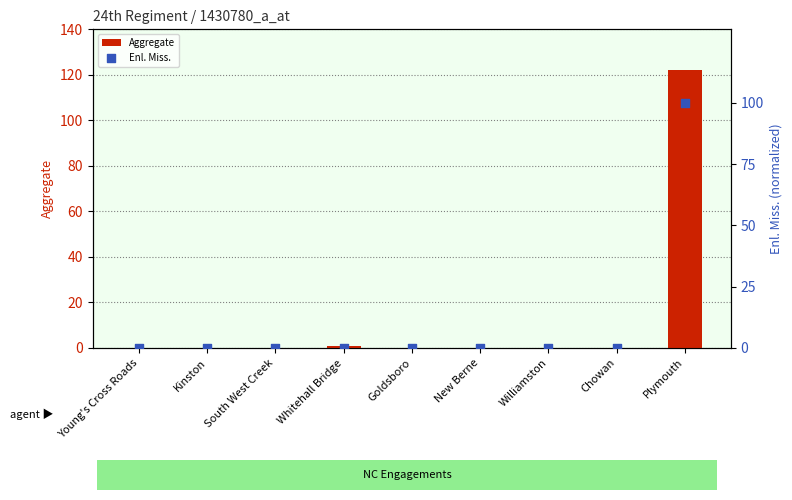

Which series has the largest total across all categories?

Aggregate